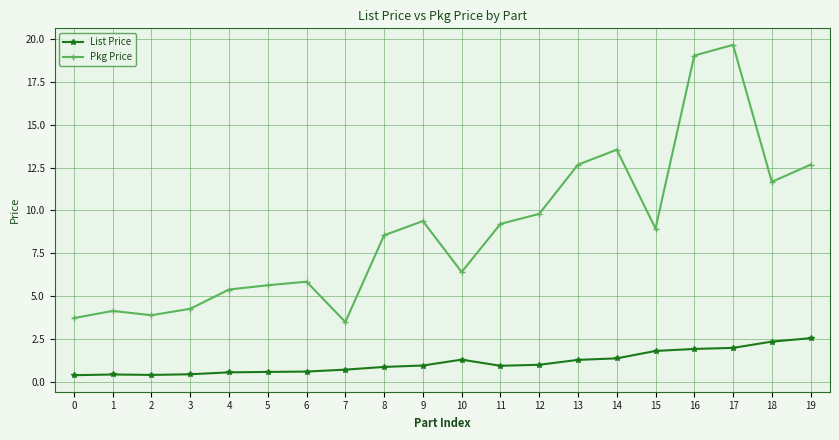

What are all the series names shown in the legend?

List Price, Pkg Price